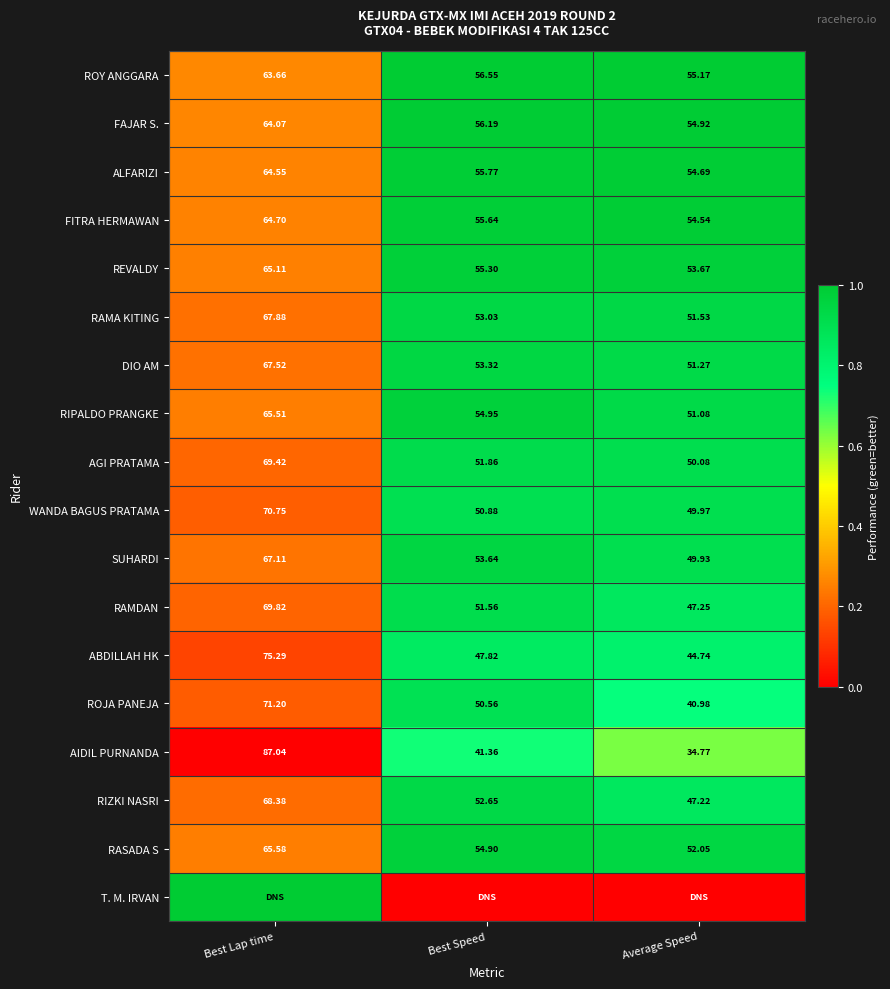

At which label does DIO AM reach its minimum?

Average Speed